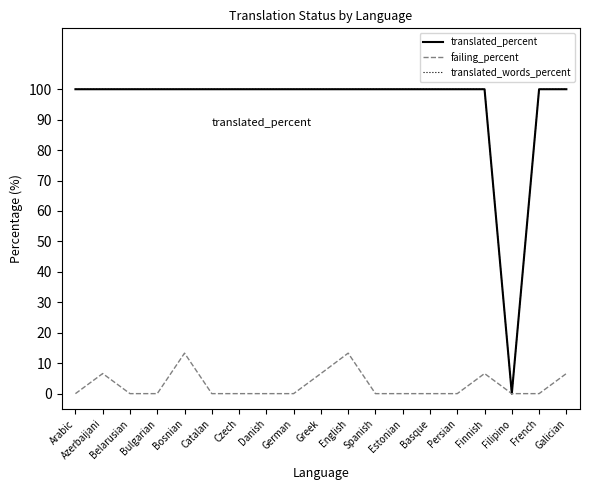

Is this an area chart (filled region under the line)?

No